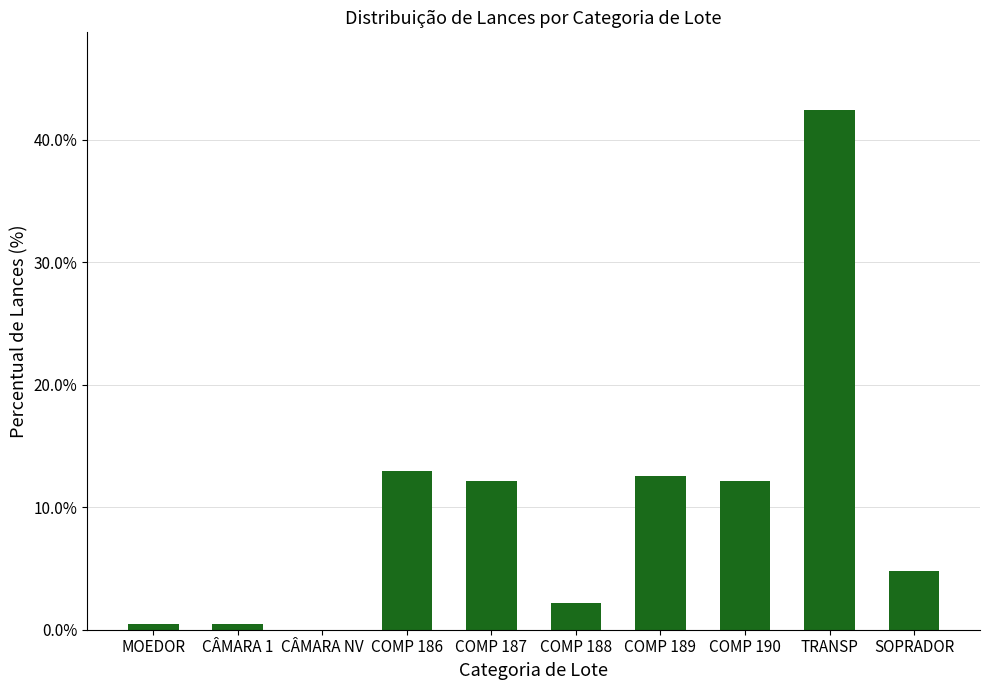

Read the value at TRANSP.

42.4